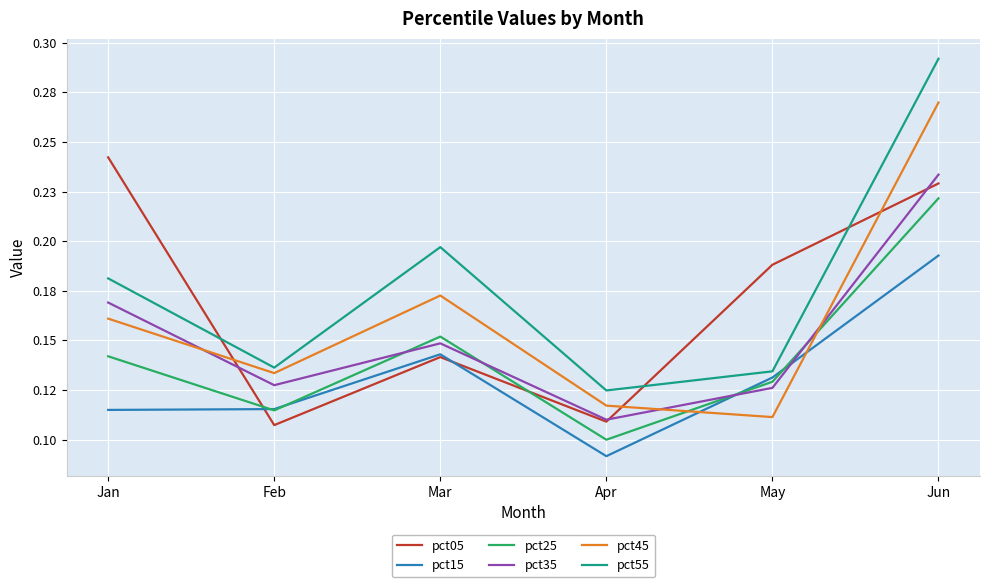

What is the spread (max minus min) of values at Mar?

0.1